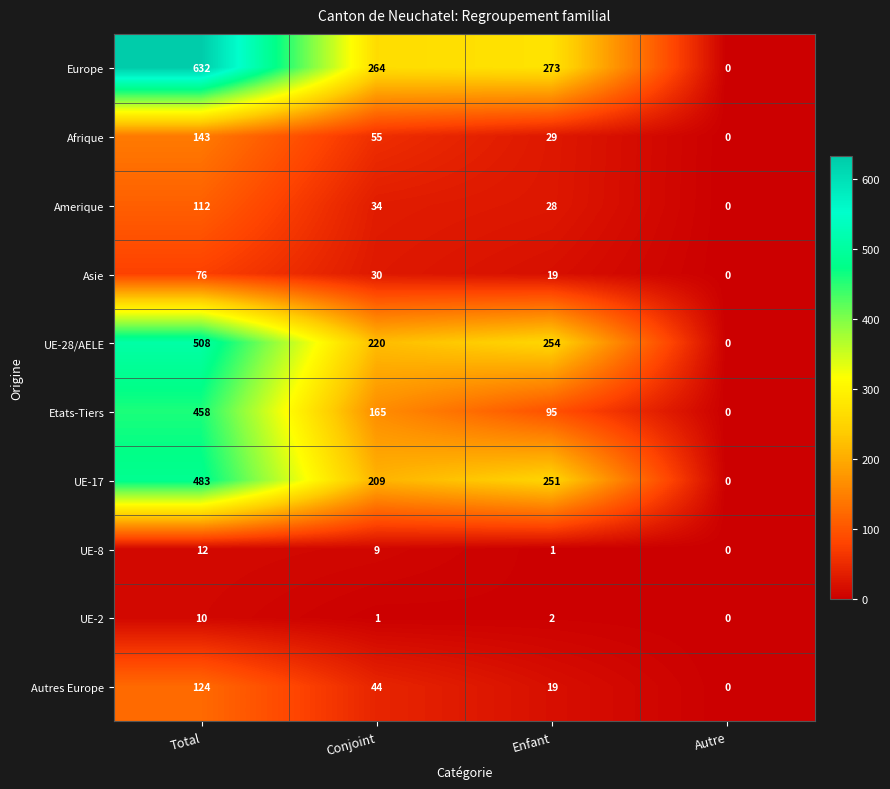

Which series has the largest range (max minus min)?

Europe